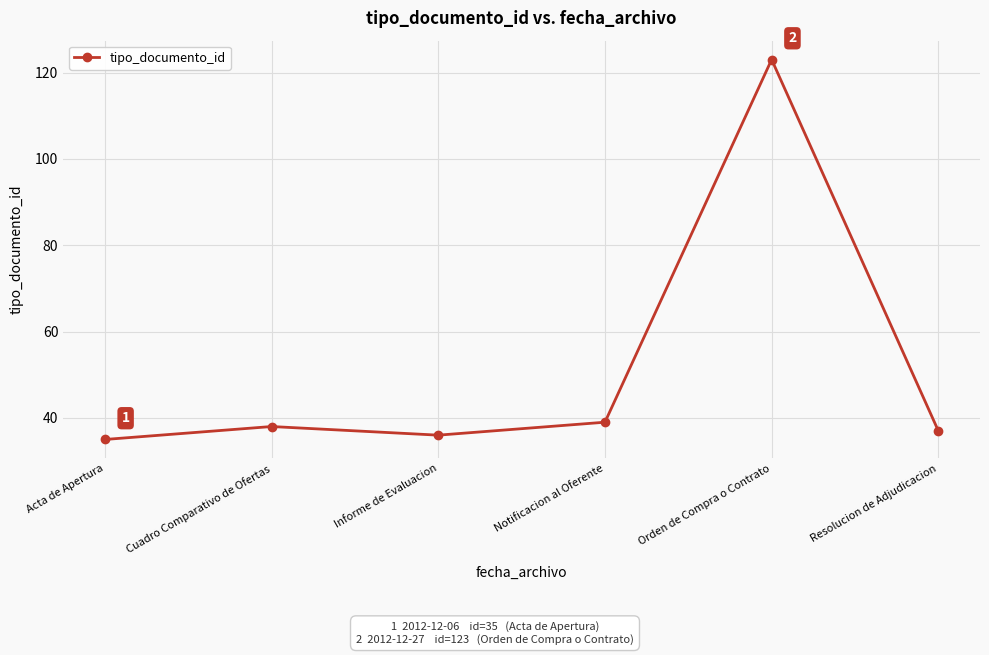

How many interior local valleys (lower than both neighbors) does the data have?

1